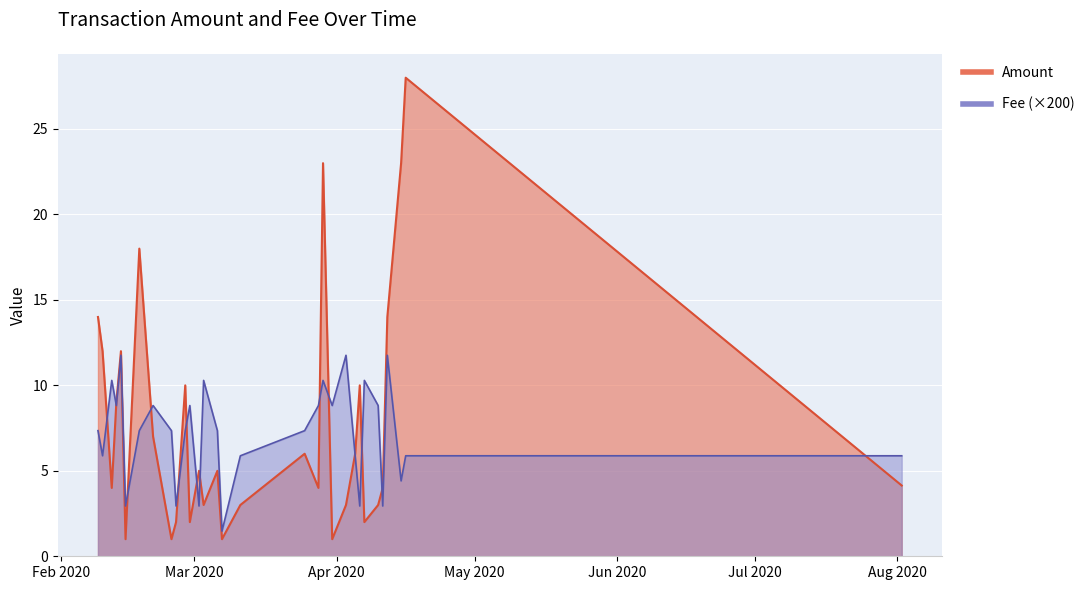

How many lines are shown in the chart?

2